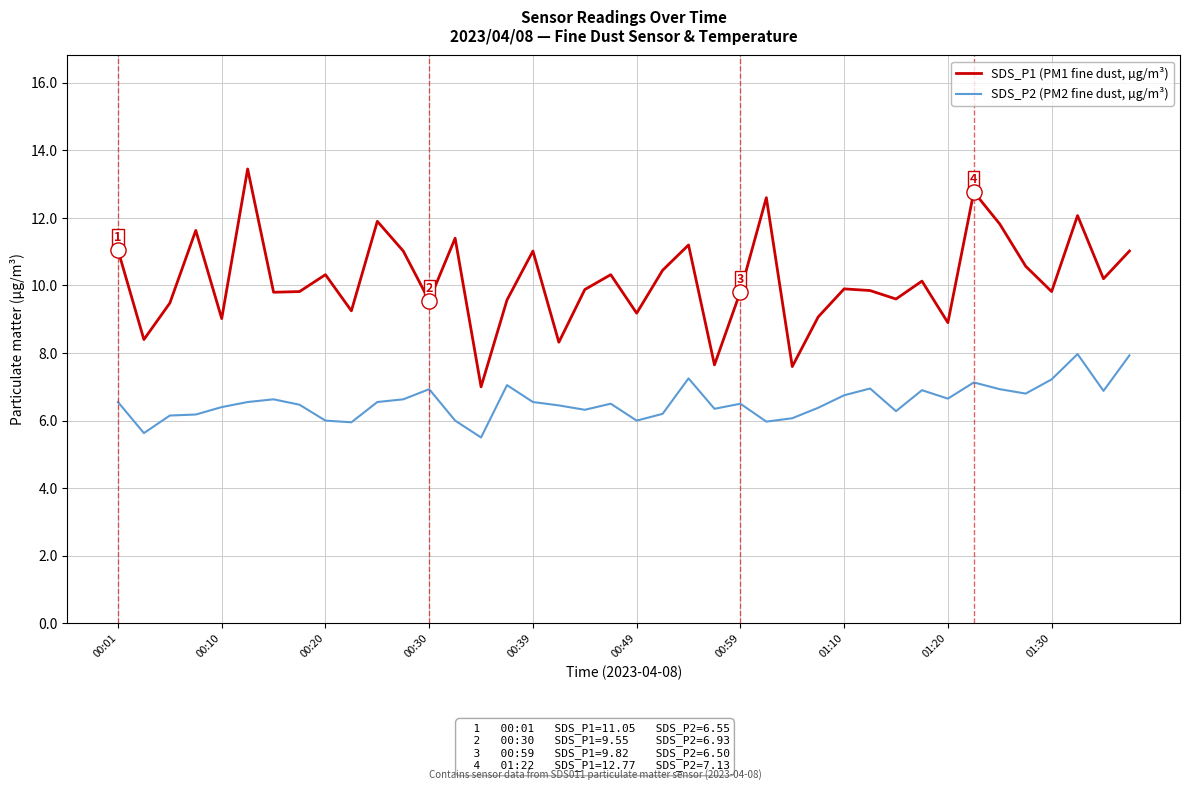

Which series has the largest range (max minus min)?

SDS_P1 (PM1 fine dust, µg/m³)